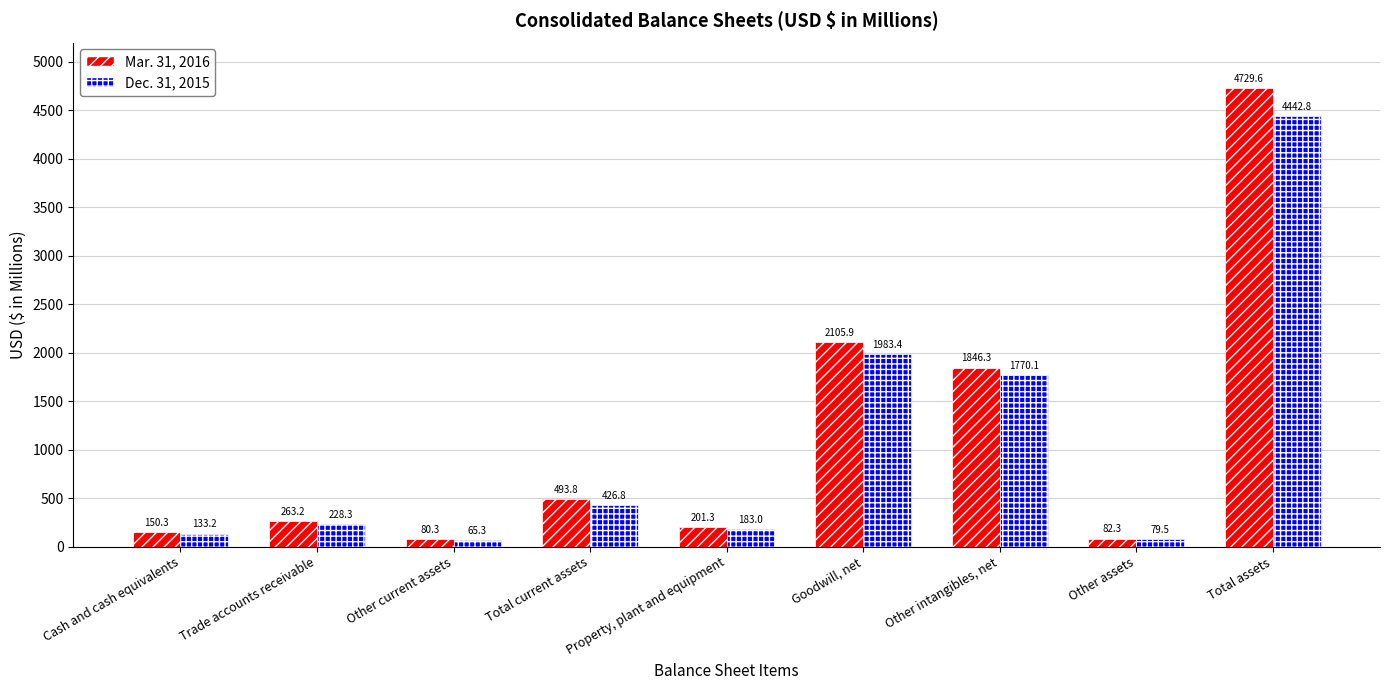

Which series has the widest spread of values?

Mar. 31, 2016